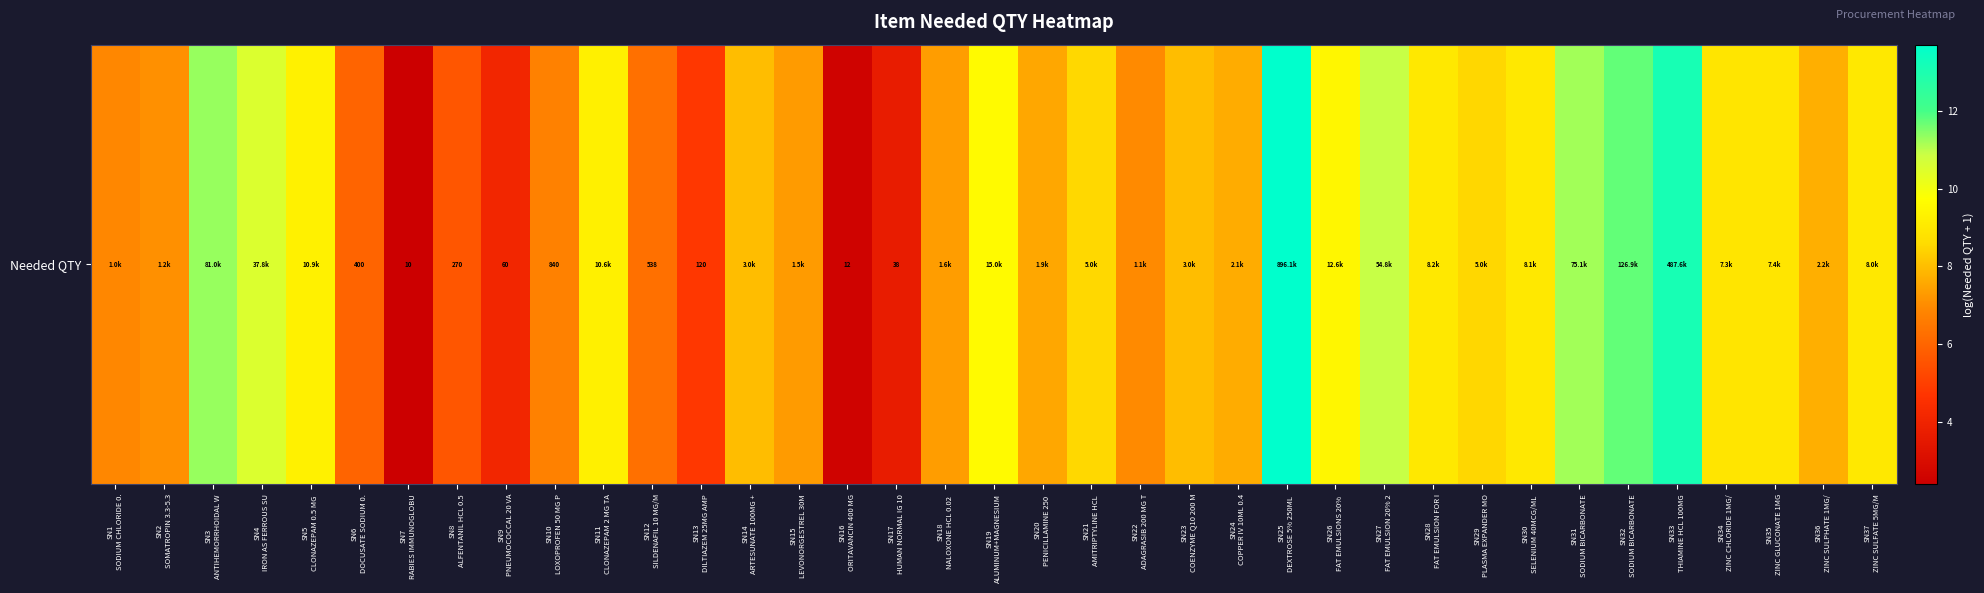

Reading right to left, extract all data points from this chart.

9.0	7.7	8.9	8.9	13.1	11.8	11.2	9.0	8.5	9.0	10.9	9.4	13.7	7.6	8.0	7.0	8.5	7.6	9.6	7.4	3.7	2.6	7.3	8.0	4.8	6.3	9.3	6.7	4.1	5.6	2.4	6.0	9.3	10.5	11.3	7.1	6.9